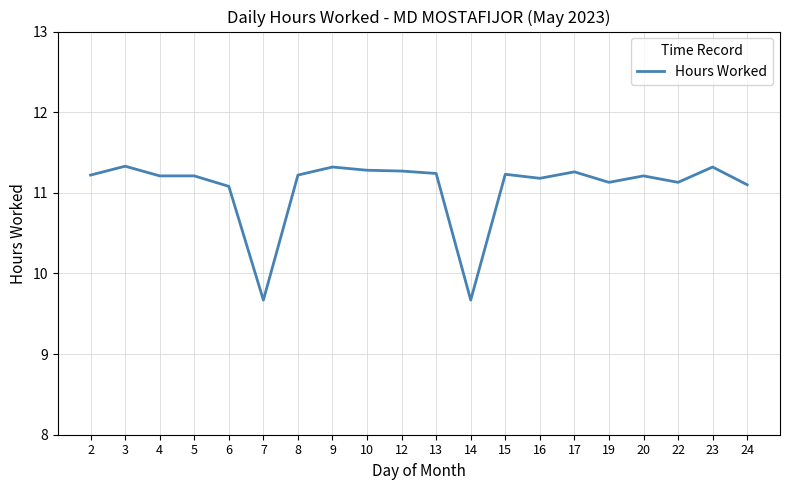

How many lines are shown in the chart?

1